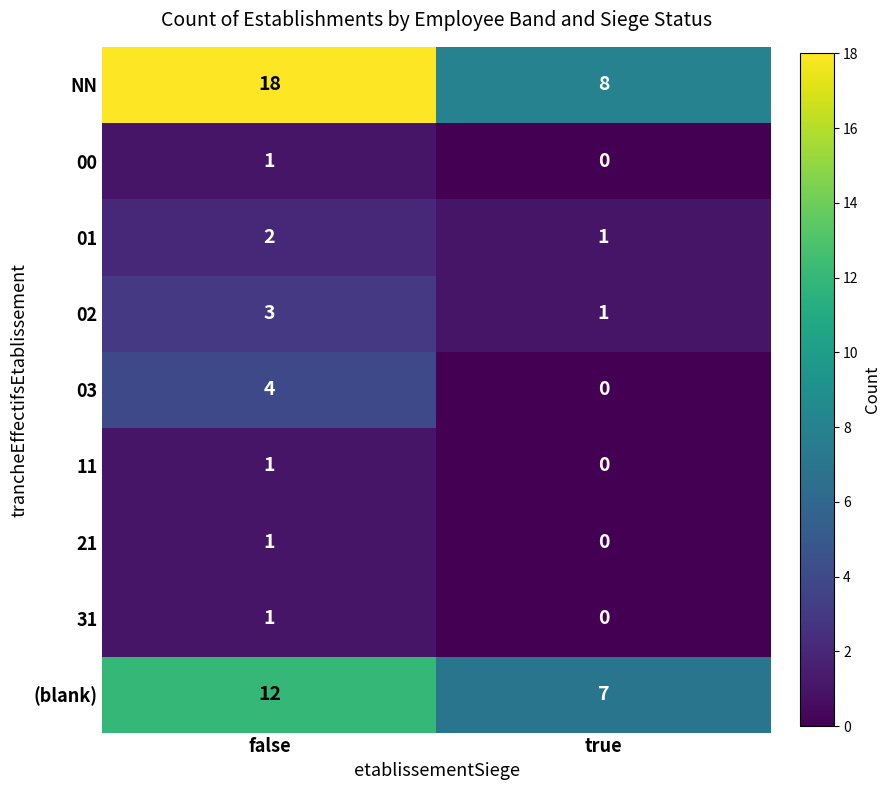

What value does the 03 series have at false?

4